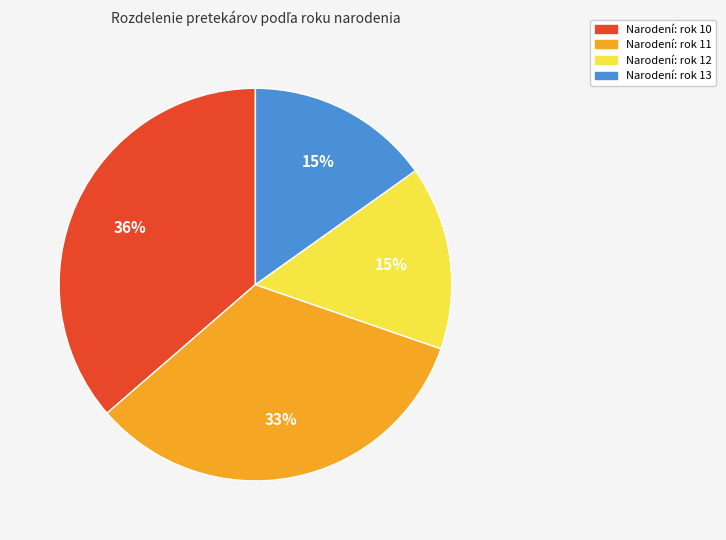

To the nearest percent, what is the difference between the largest and smallest slice percentages?

21%